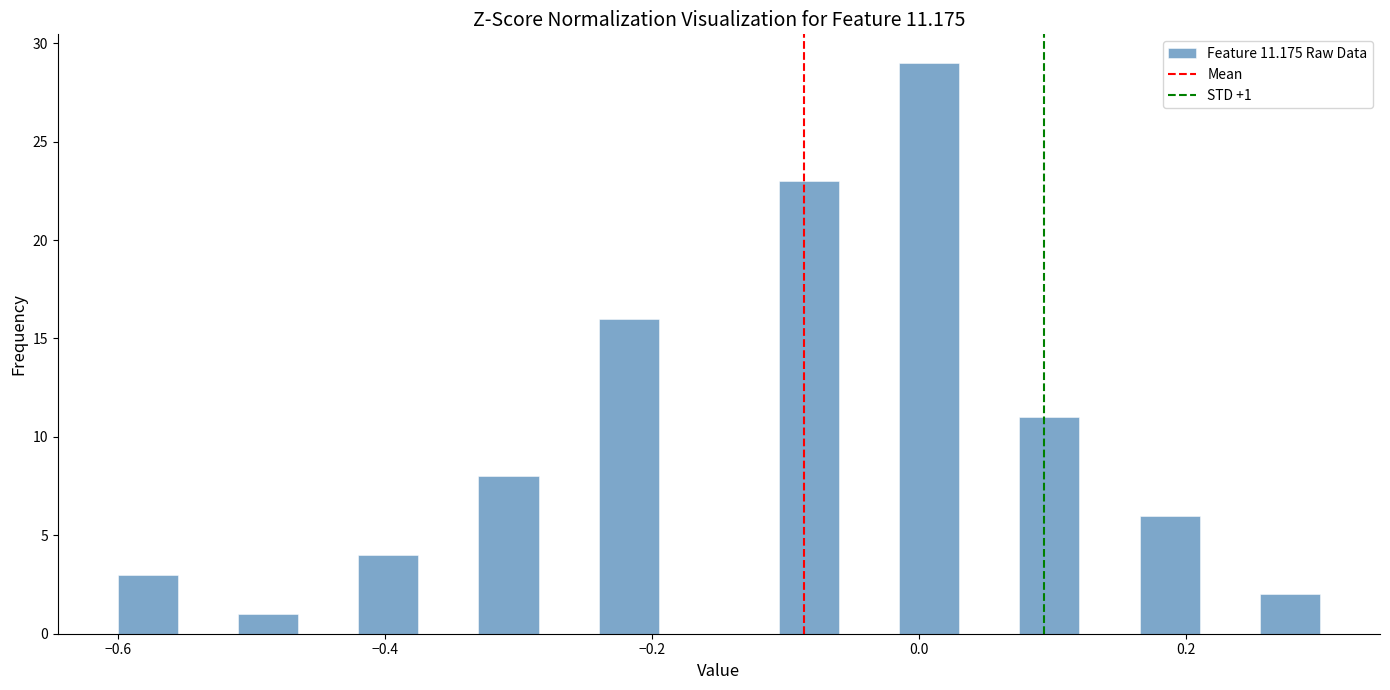

Read against the x-axis, roughly where is the centre of the tallest bar?

0.00